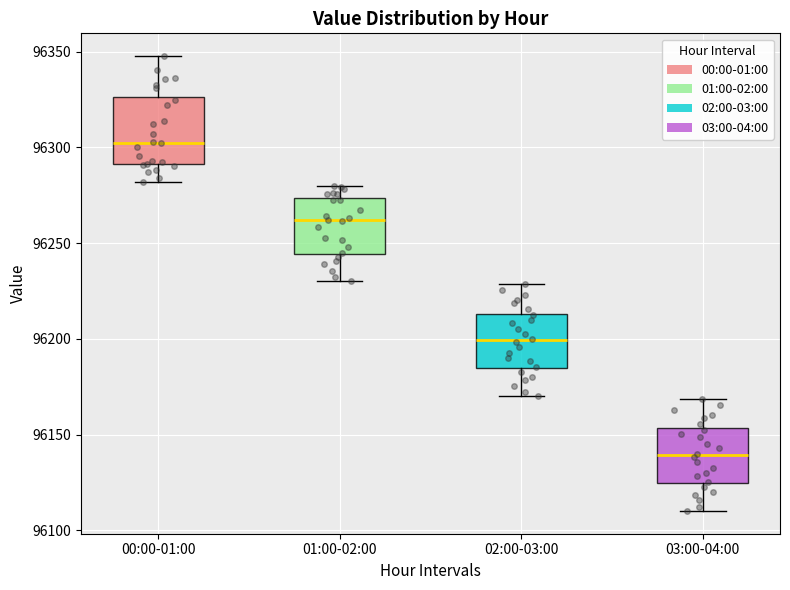

Reading left to right, read every box against the y-axis: the position of its median line, the range the box covers, and the ends of its whiskers. The values are not printed on the chart, so give them approximately, as read against the axis.

00:00-01:00: median 96305, box 96290 to 96325, whiskers 96280 to 96350
01:00-02:00: median 96260, box 96245 to 96275, whiskers 96230 to 96280
02:00-03:00: median 96200, box 96185 to 96215, whiskers 96170 to 96230
03:00-04:00: median 96140, box 96125 to 96155, whiskers 96110 to 96170